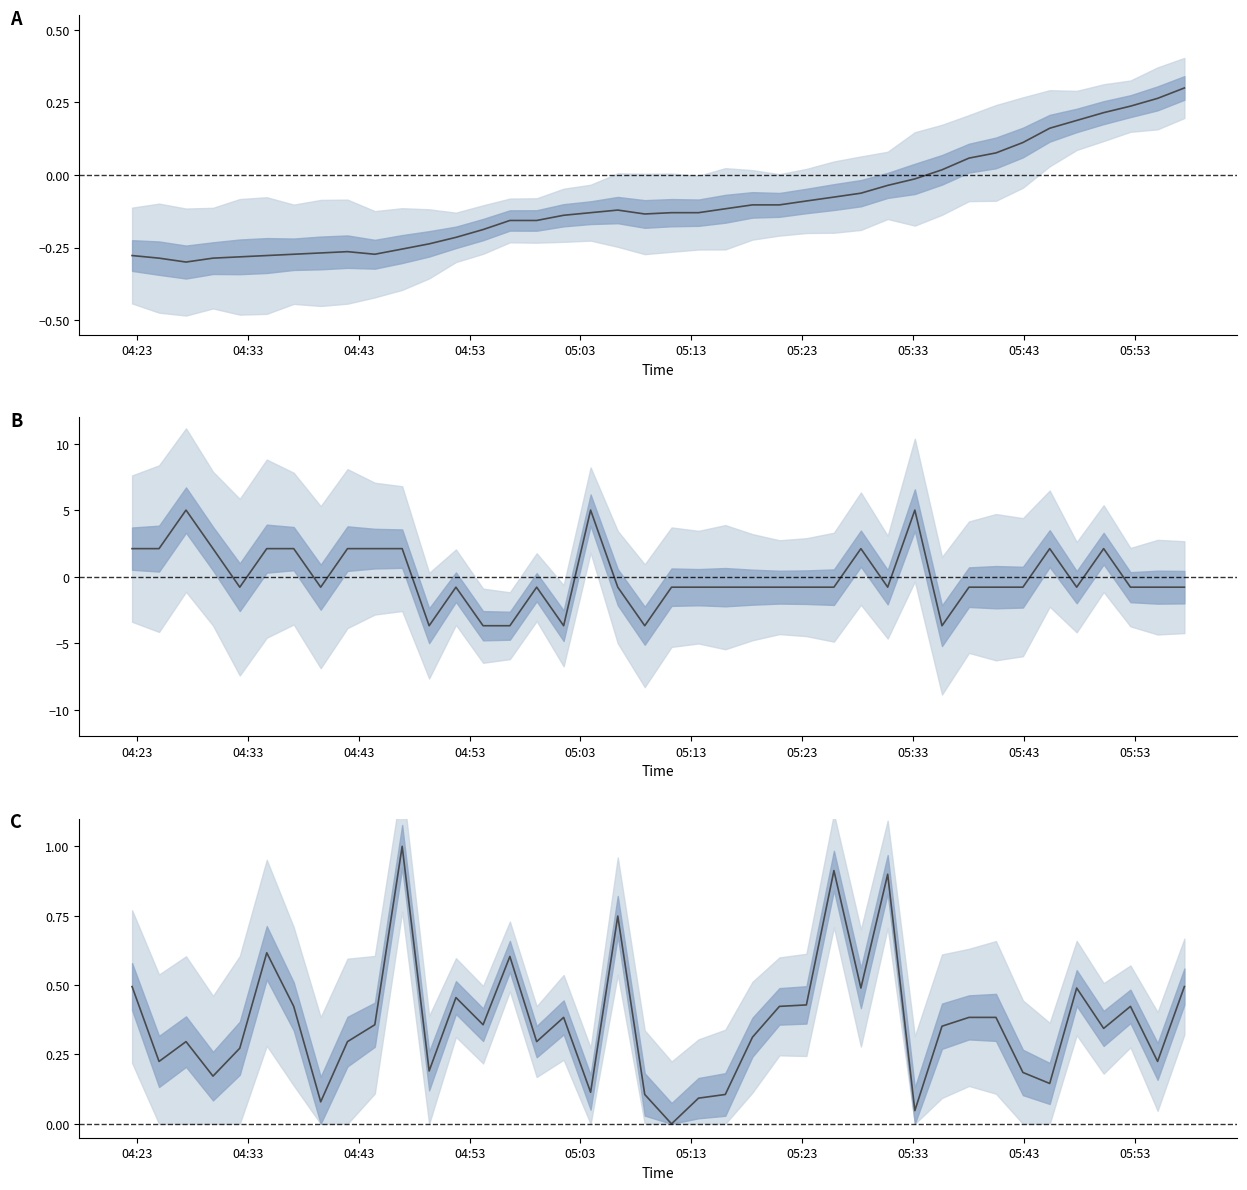

Does the chart have visible grid lines?

No